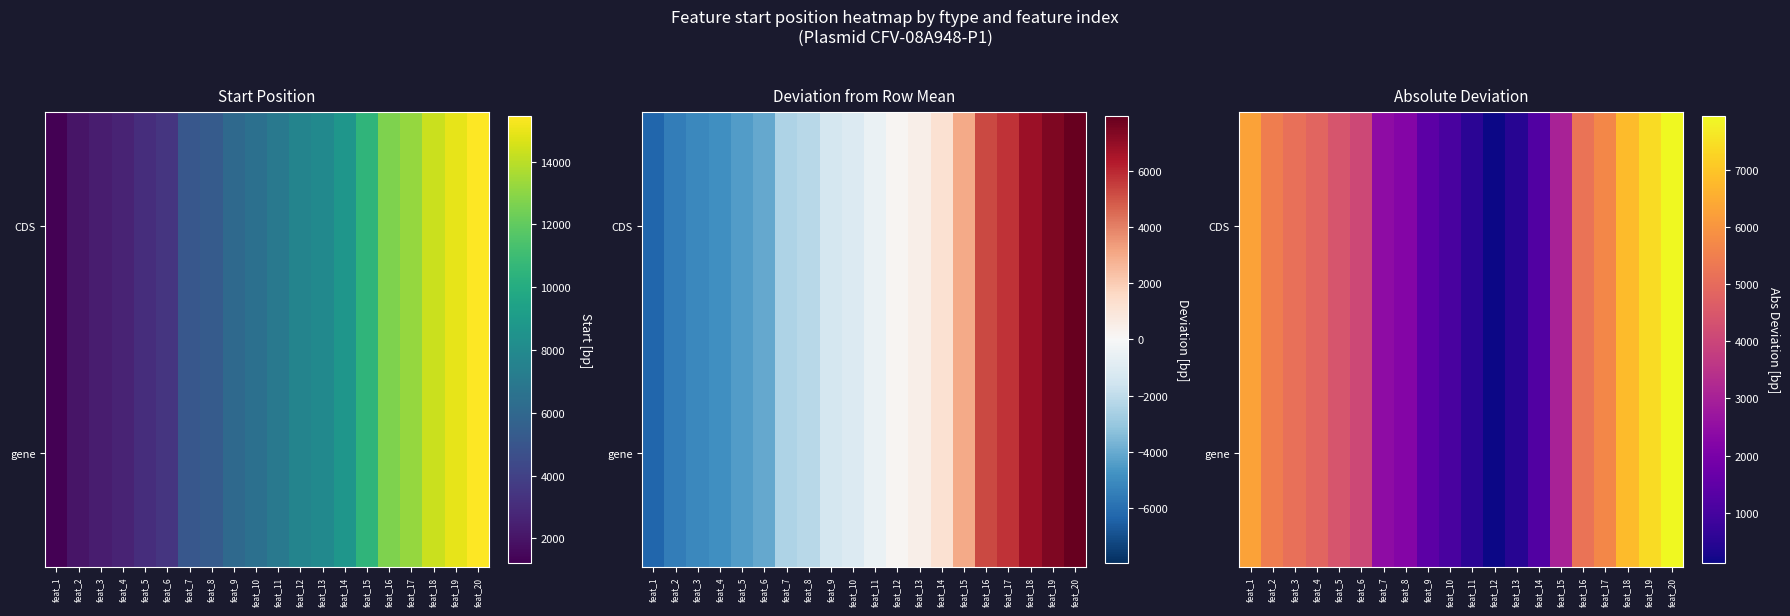

What is the maximum value for gene?

7941.2